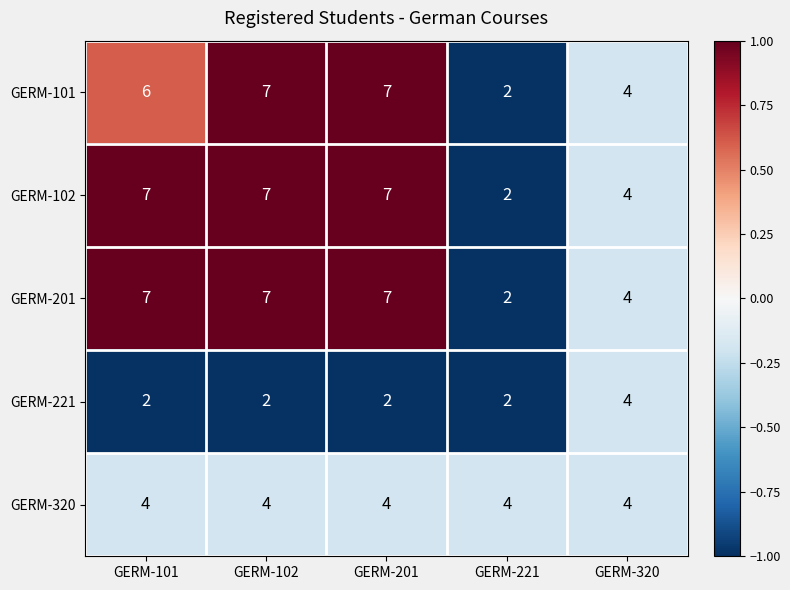

Reading left to right, transcribe all the data shown in this chart.

GERM-101: 6	7	7	2	4
GERM-102: 7	7	7	2	4
GERM-201: 7	7	7	2	4
GERM-221: 2	2	2	2	4
GERM-320: 4	4	4	4	4